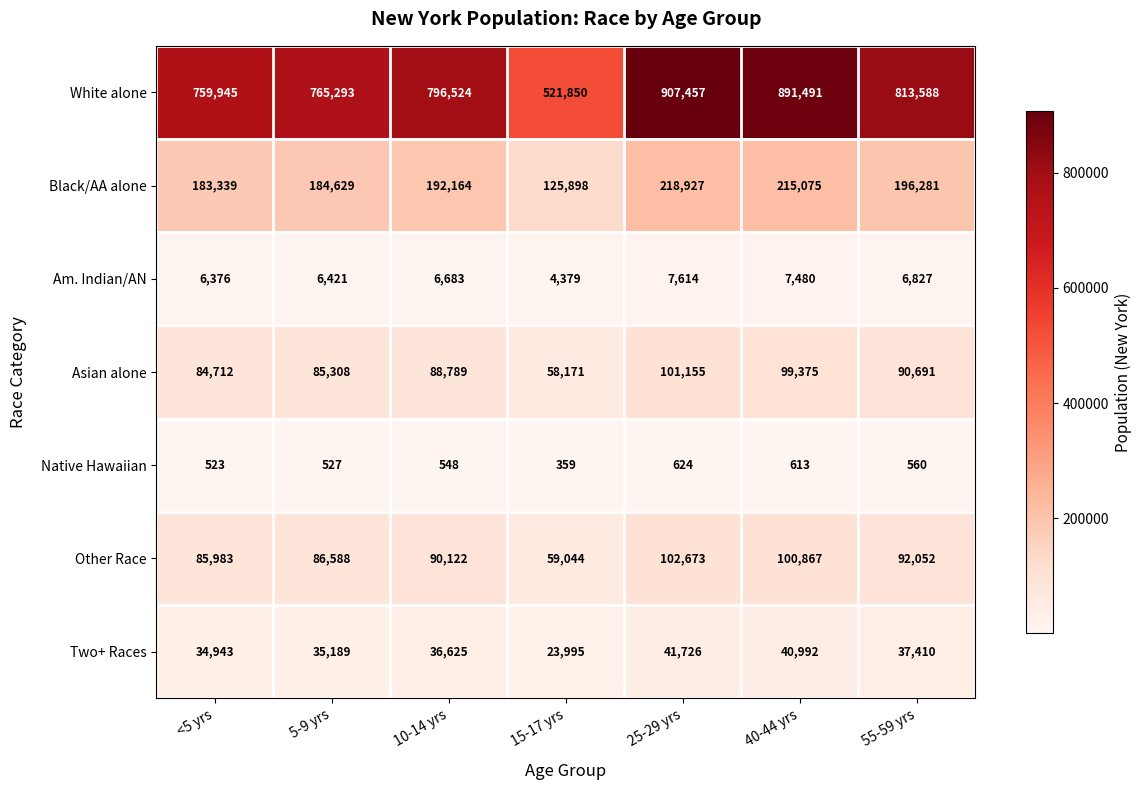

At which category is the sum across all series the highest?

25-29 yrs